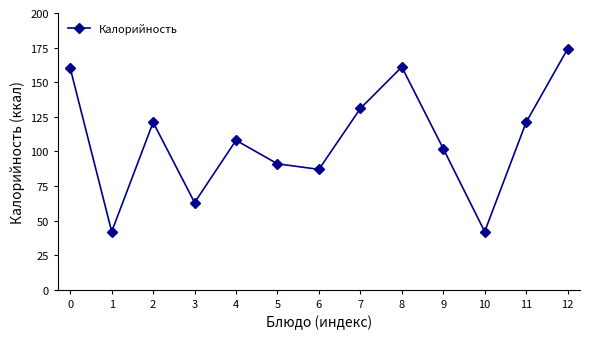

Where is the first local minimum?

1